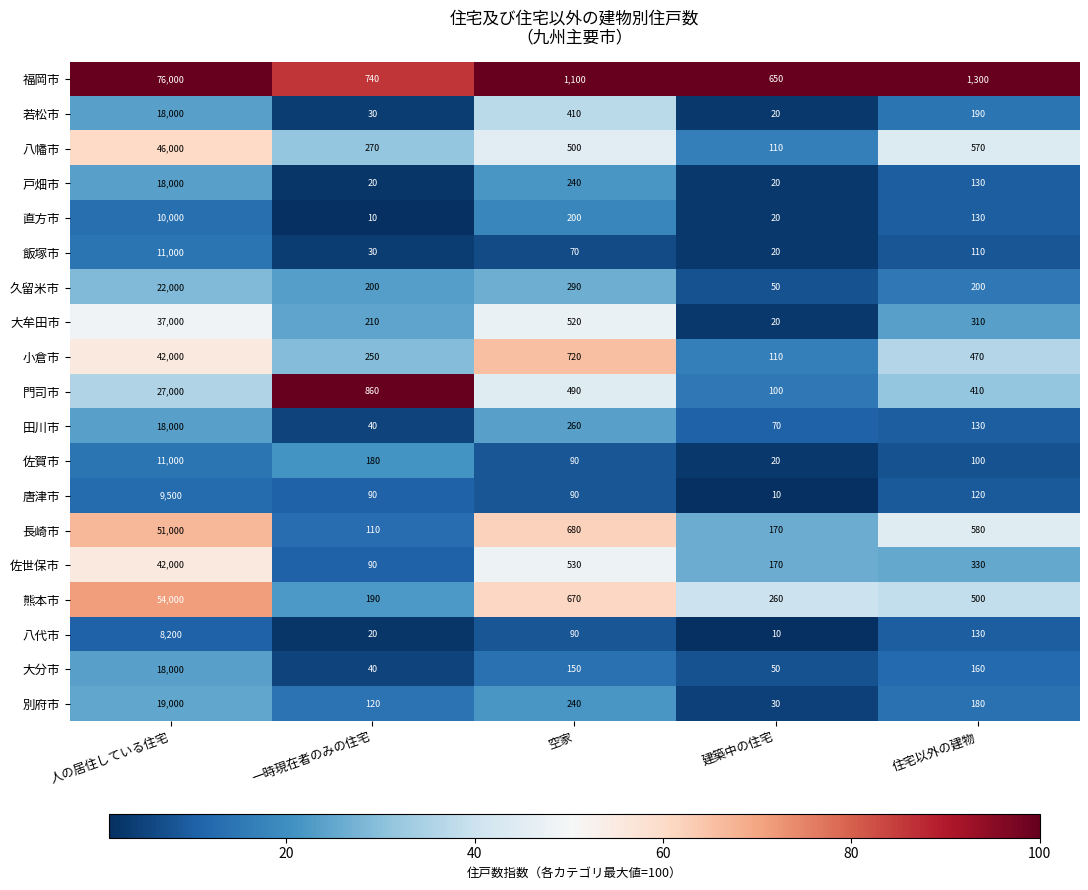

Where does the 別府市 series first go above 180?

人の居住している住宅